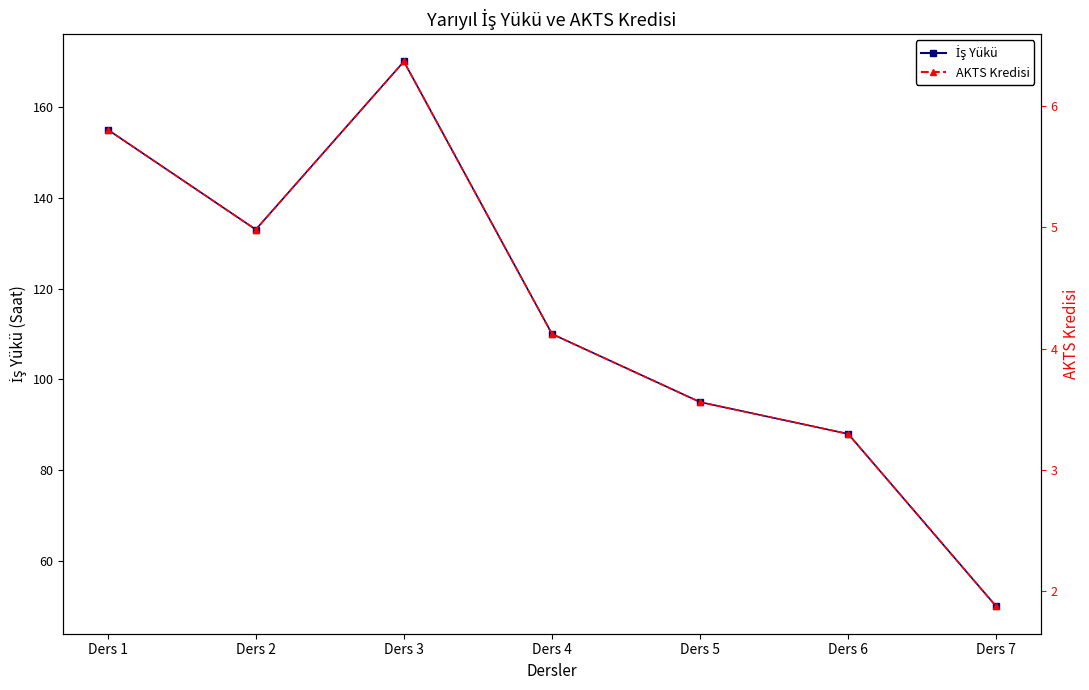

At which category is the sum across all series the highest?

Ders 3